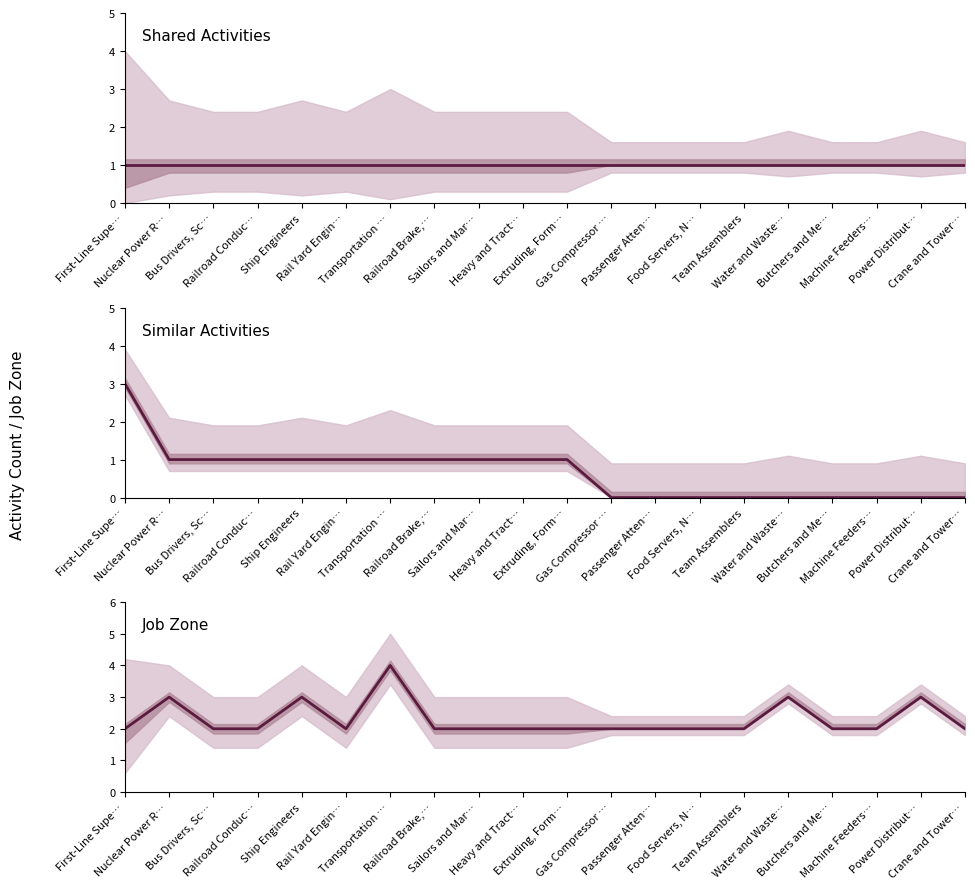

Between Ship Engineers and Heavy and Tract…, which is larger?

Ship Engineers